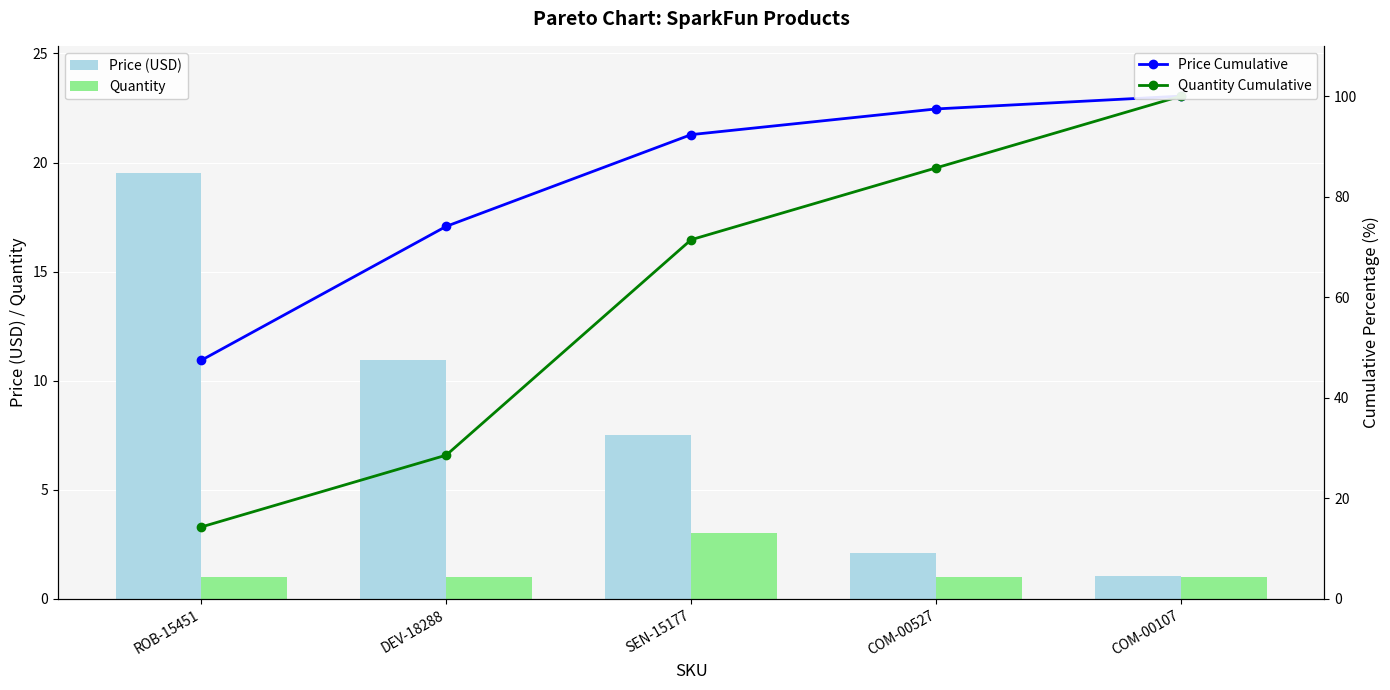

What is the total value across all series at SEN-15177?

174.3